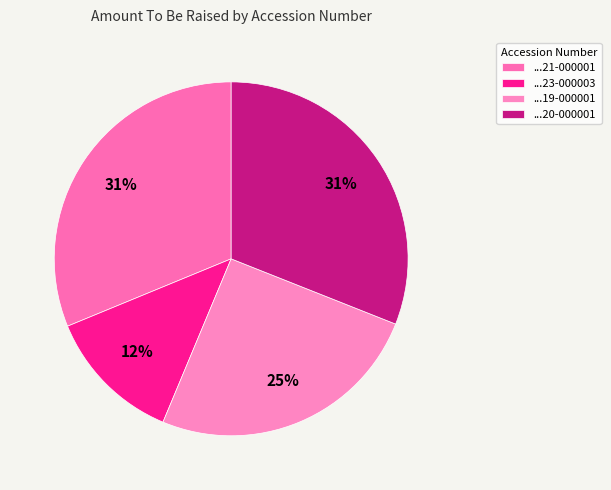

Count the number of slices in the pie.

4